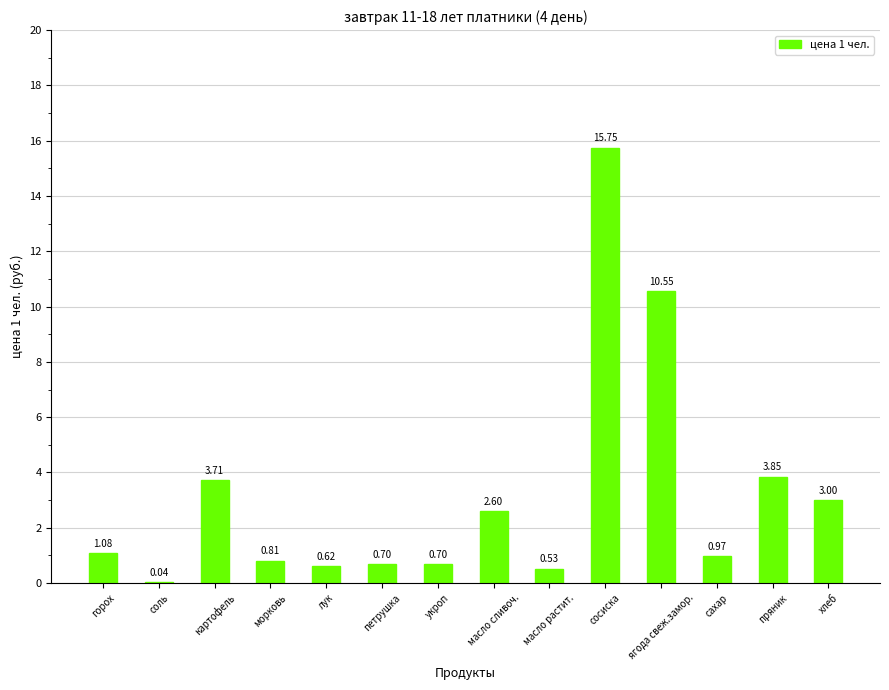

What is the change in value from морковь to масло растит.?

-0.3